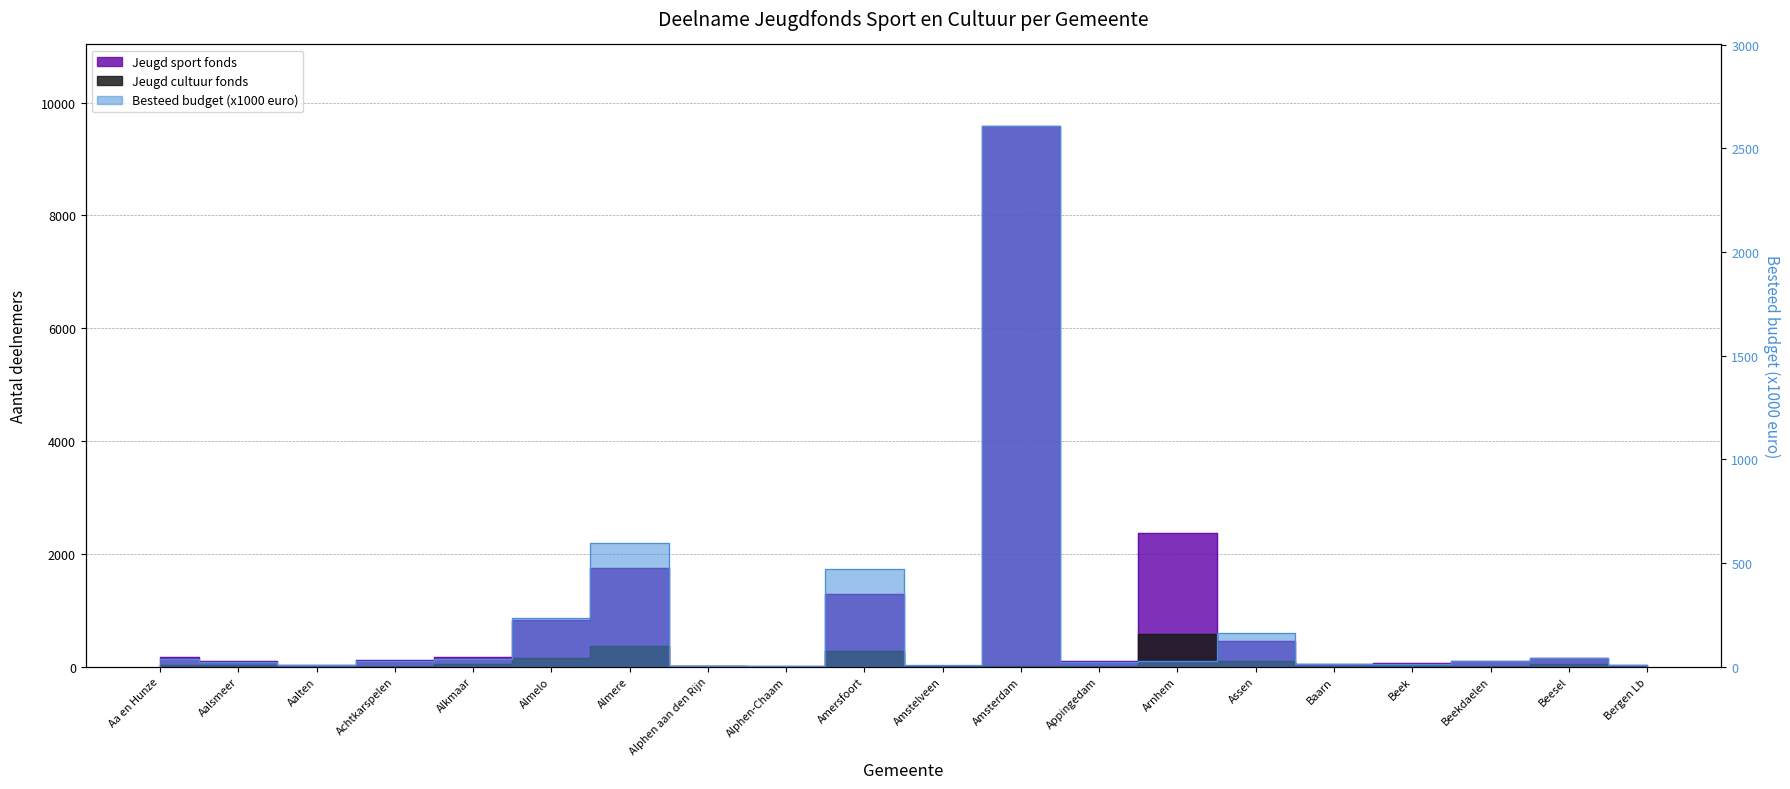

The Besteed budget (x1000 euro) series shows 16.1 at Beesel. True or false?

False